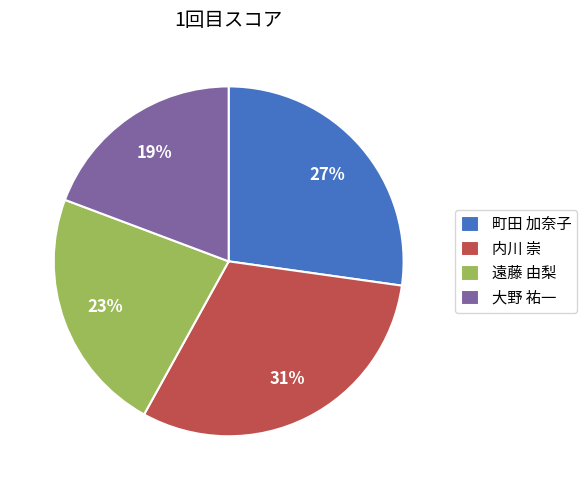

Which has a higher value, 内川 崇 or 大野 祐一?

内川 崇